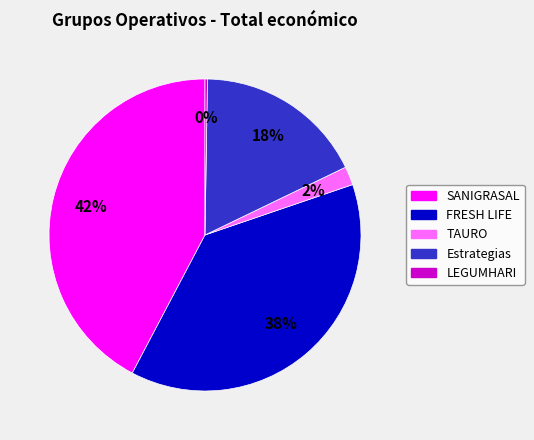

Is it true that Estrategias is 18% of the pie?

True